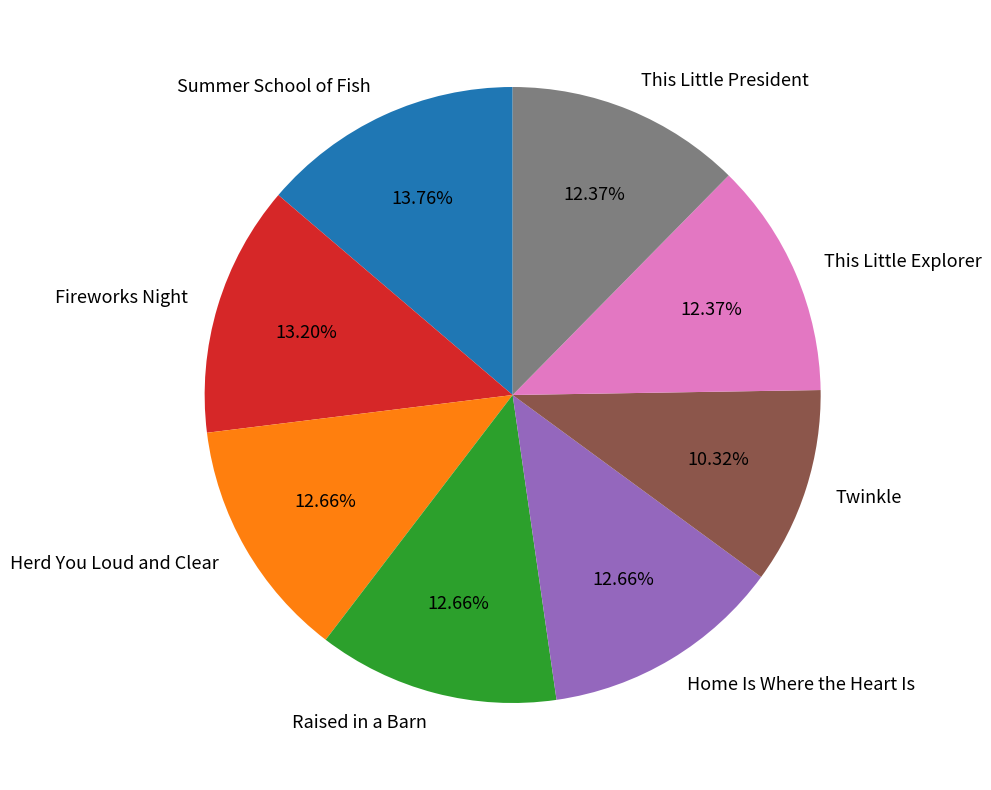

What is the total percentage of Summer School of Fish and Herd You Loud and Clear?

26.4%